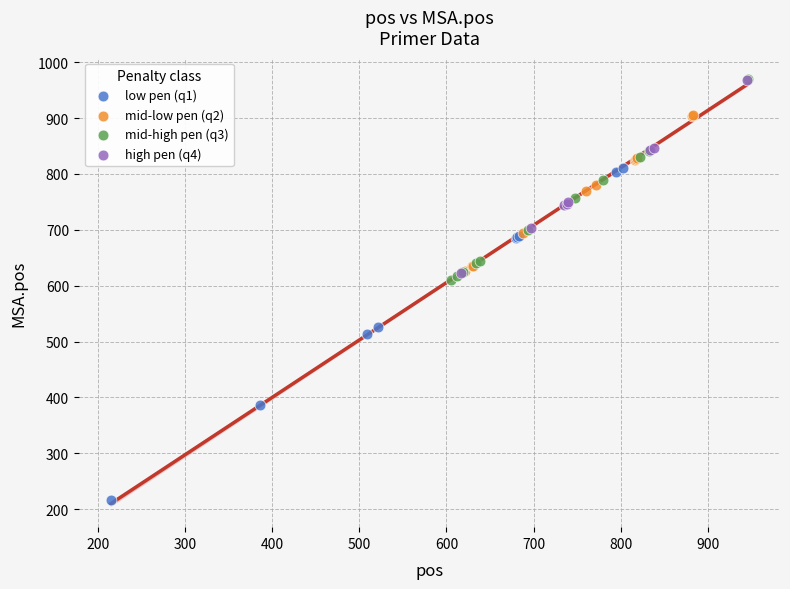

Which series has the widest spread of Y values?

low pen (q1)